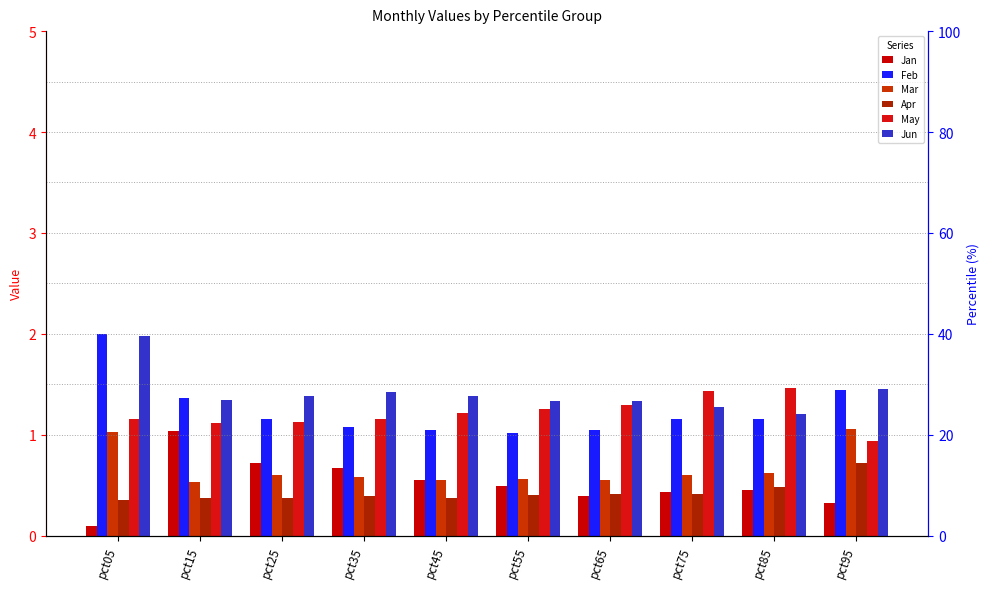

What is the sum of the Mar values at pct75 and pct05?

1.6